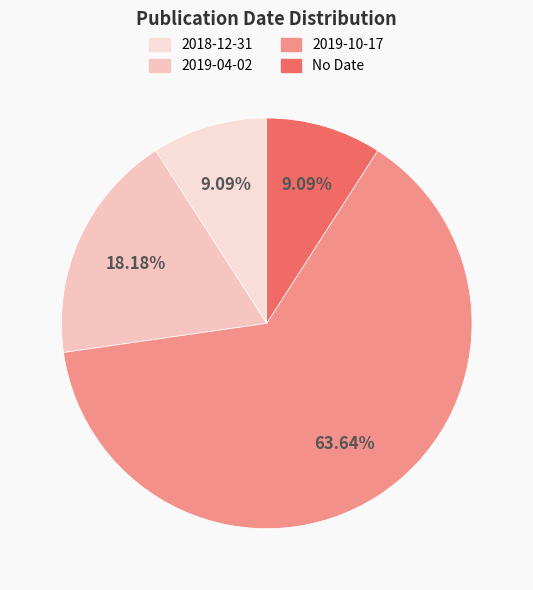

Does any single category account for the majority?

Yes